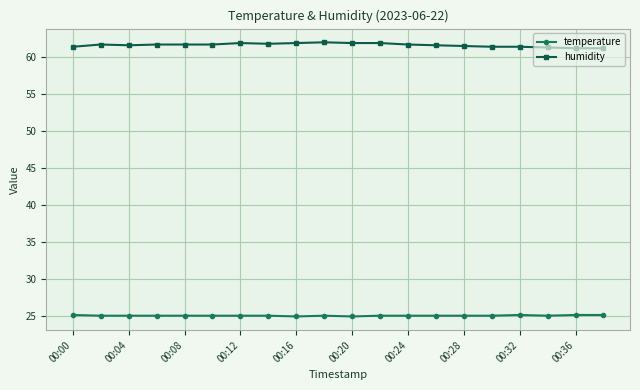

What is the value of the humidity point at the 1st from the left?

61.4